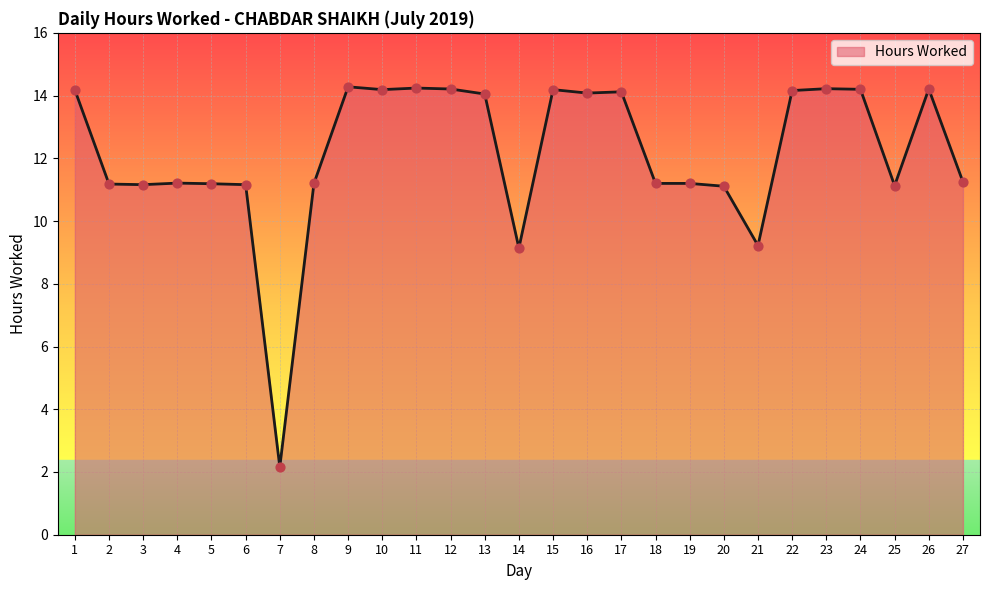

What is the change in value from 2 to 9?

+3.1